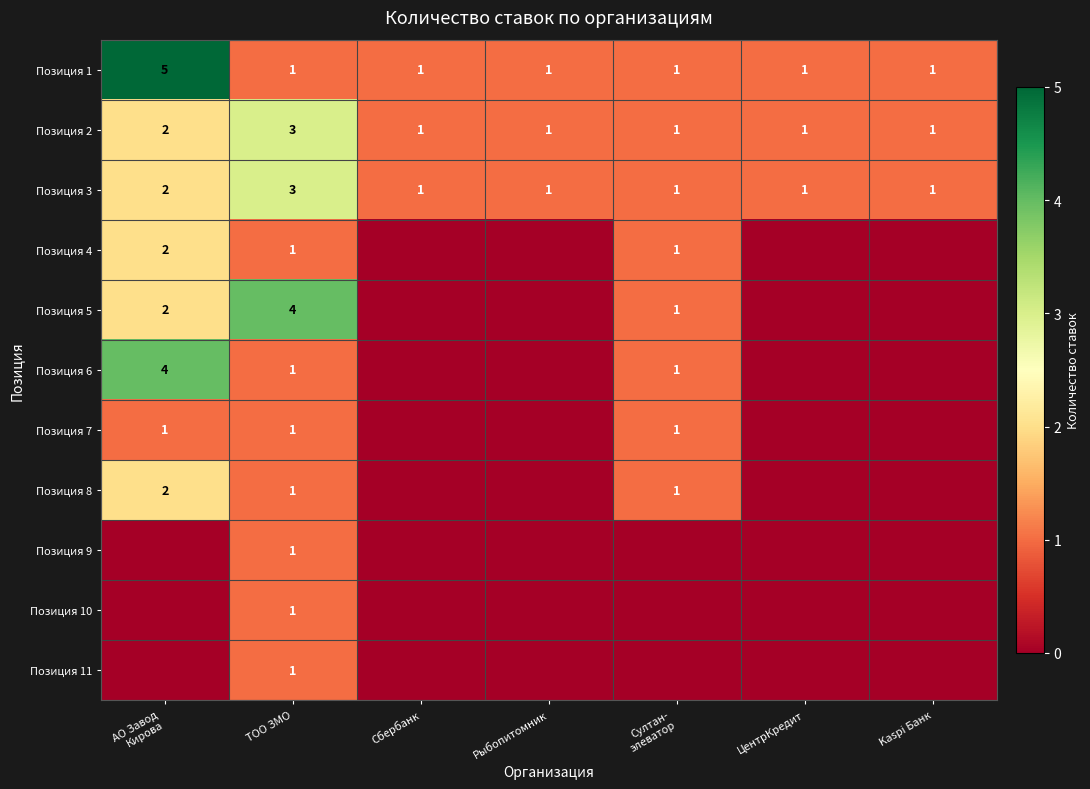

How many categories are shown in the chart?

7